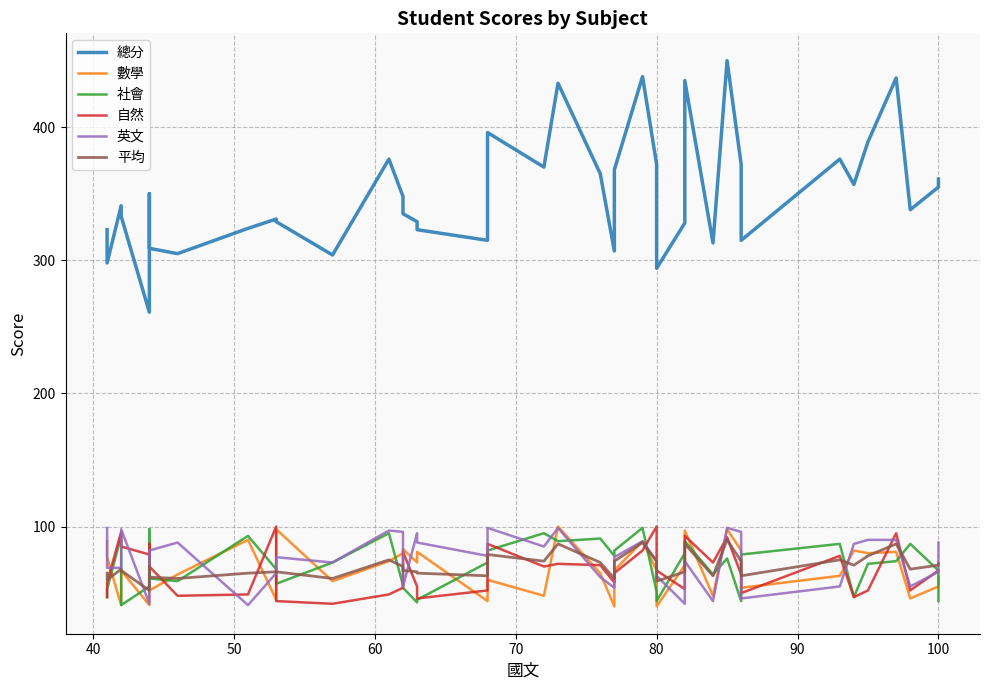

How many data points in 英文 are above 77?

19